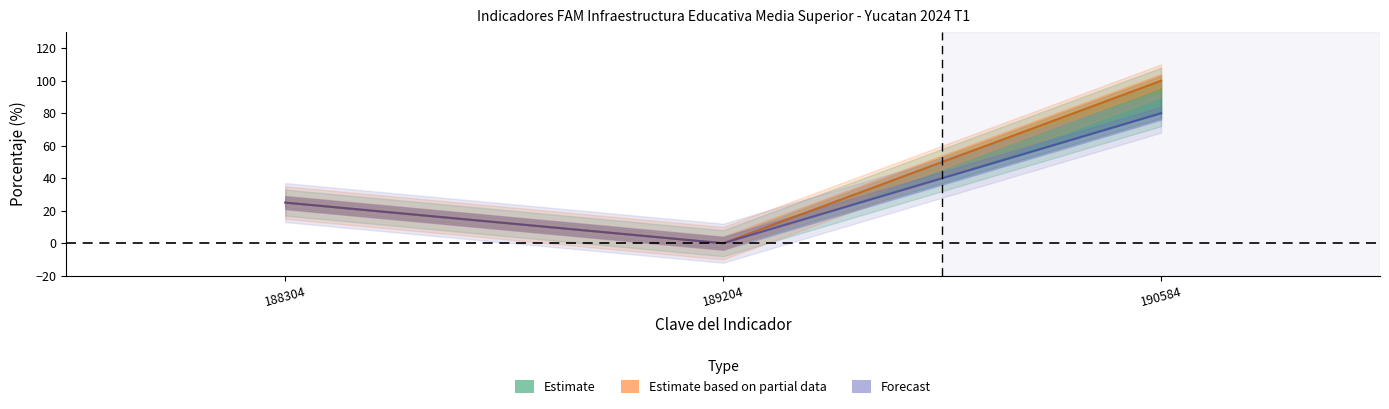

What is the average value of the Forecast series?

35